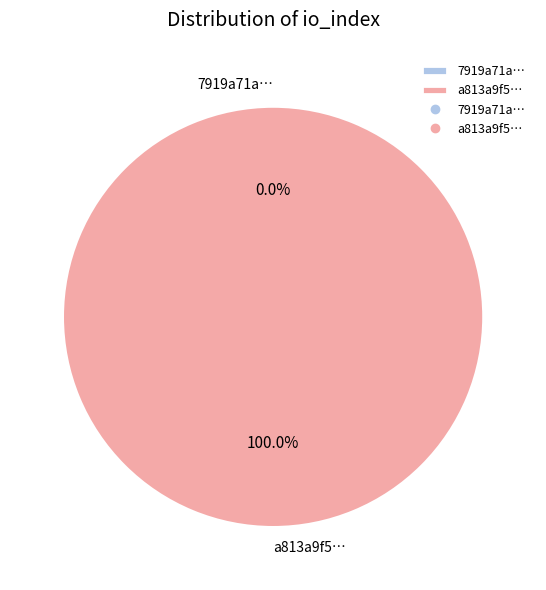

Between tx_hash_1 and tx_hash_0, which is larger?

tx_hash_1